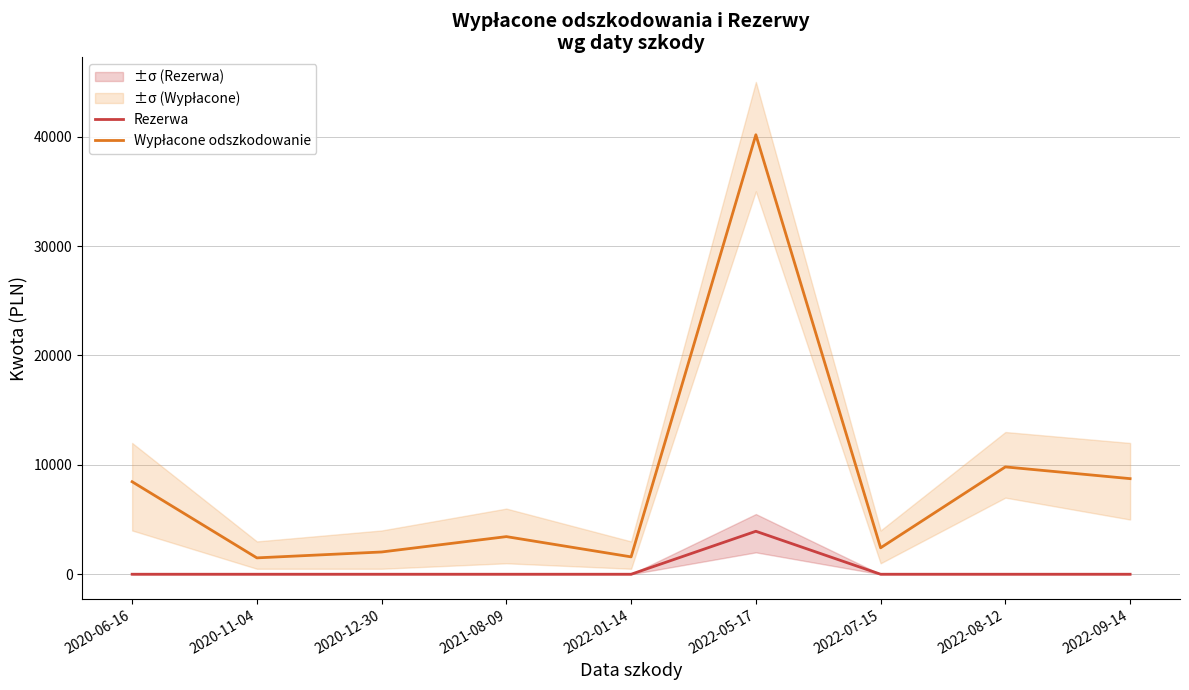

What is the total value across all series at 2022-05-17?

44098.7